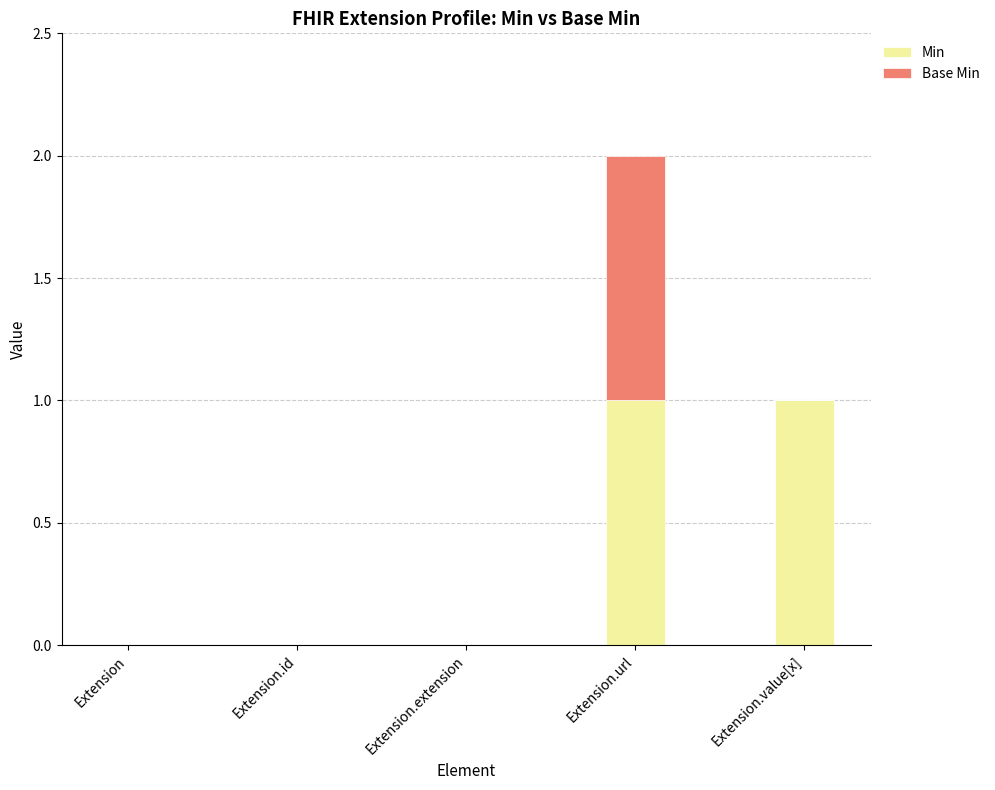

True or false: Min has a value of 0 at Extension.extension.

True